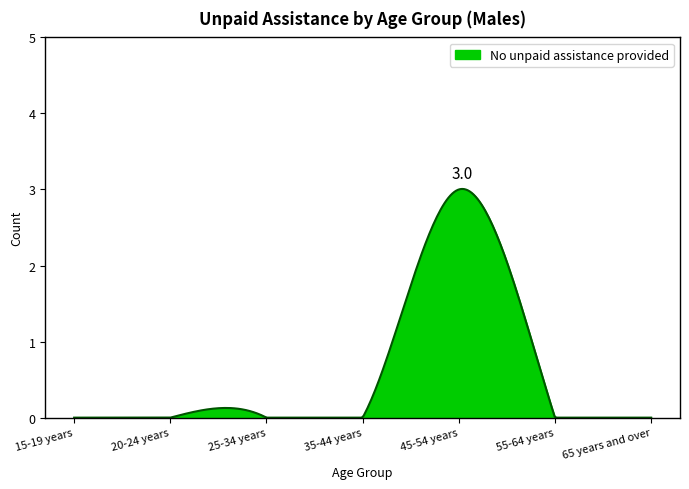

What is the greatest value displayed?

3.0